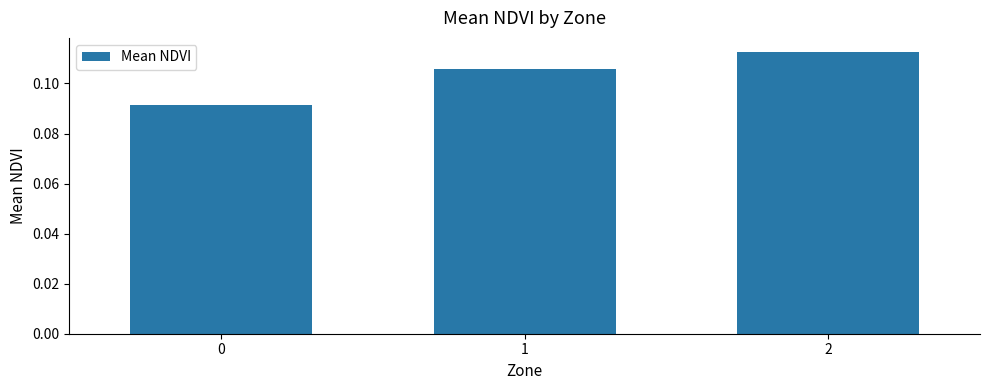

How many bars are there in total?

3